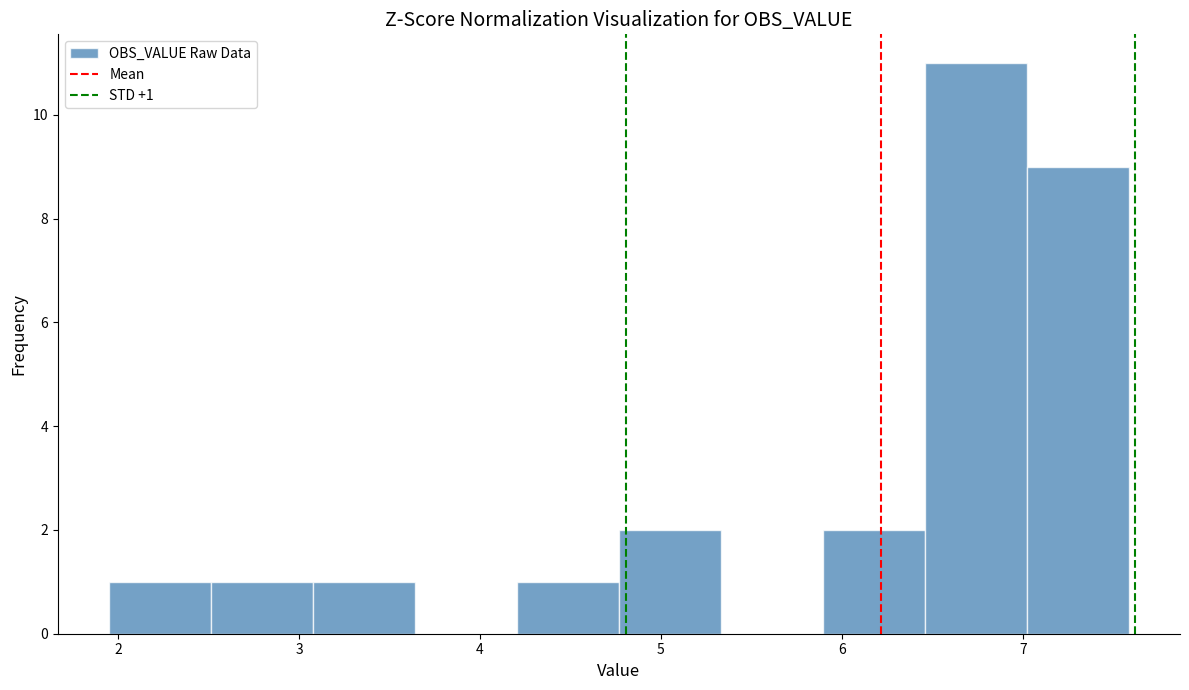

Which range on the x-axis has the tallest bar?

6.5 to 7.0